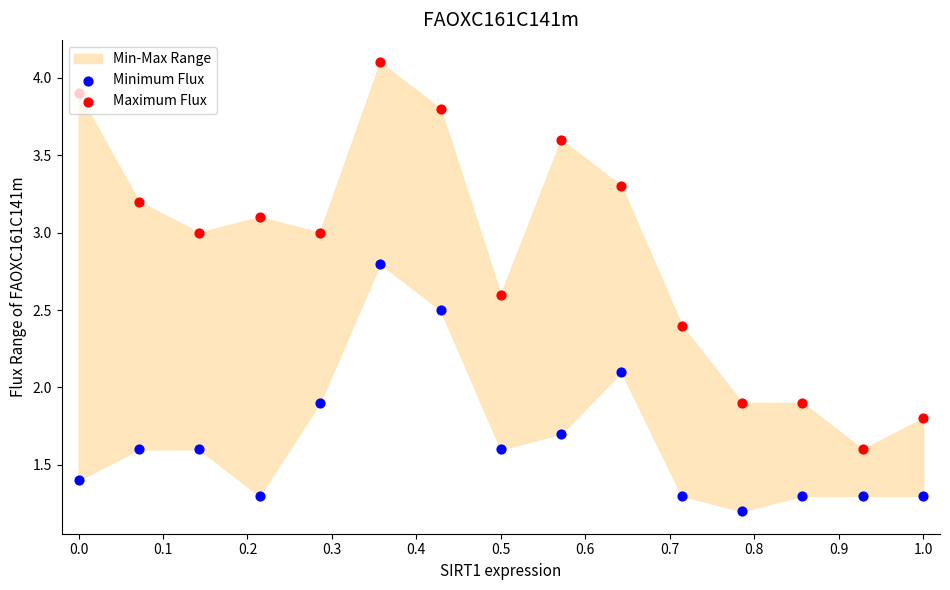

Which series has the widest spread of Y values?

Maximum Flux